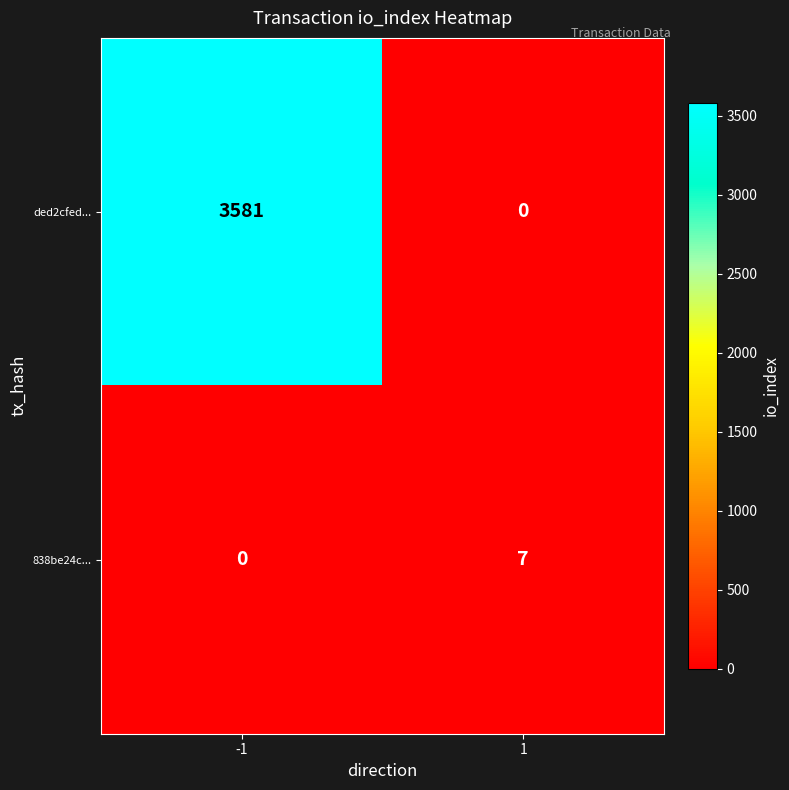

What is the difference between the highest and lowest values at 1?

7